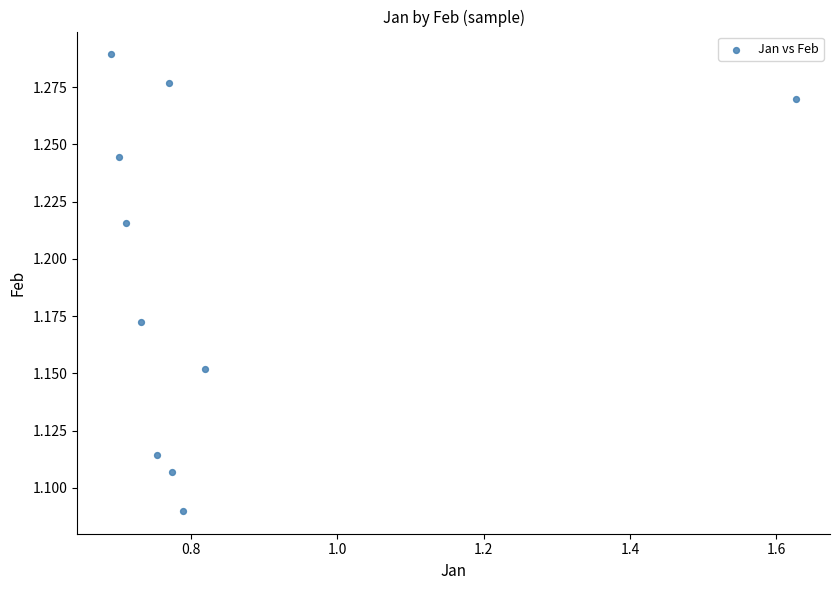

What is the average X value?

0.8